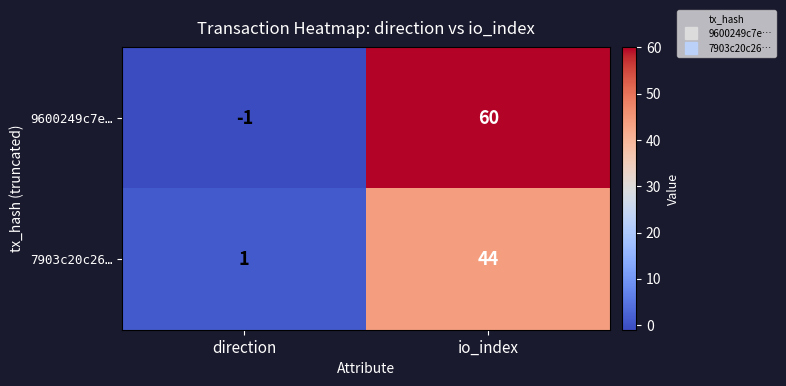

What is the difference between the 7903c20c26… values at direction and io_index?

43